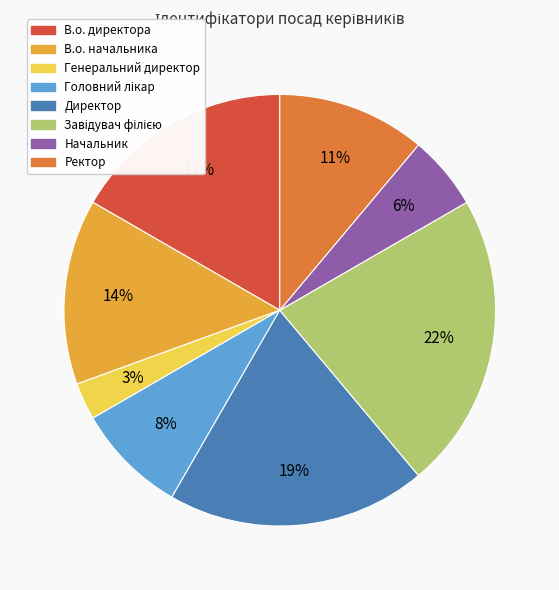

How many segments does this pie chart have?

8